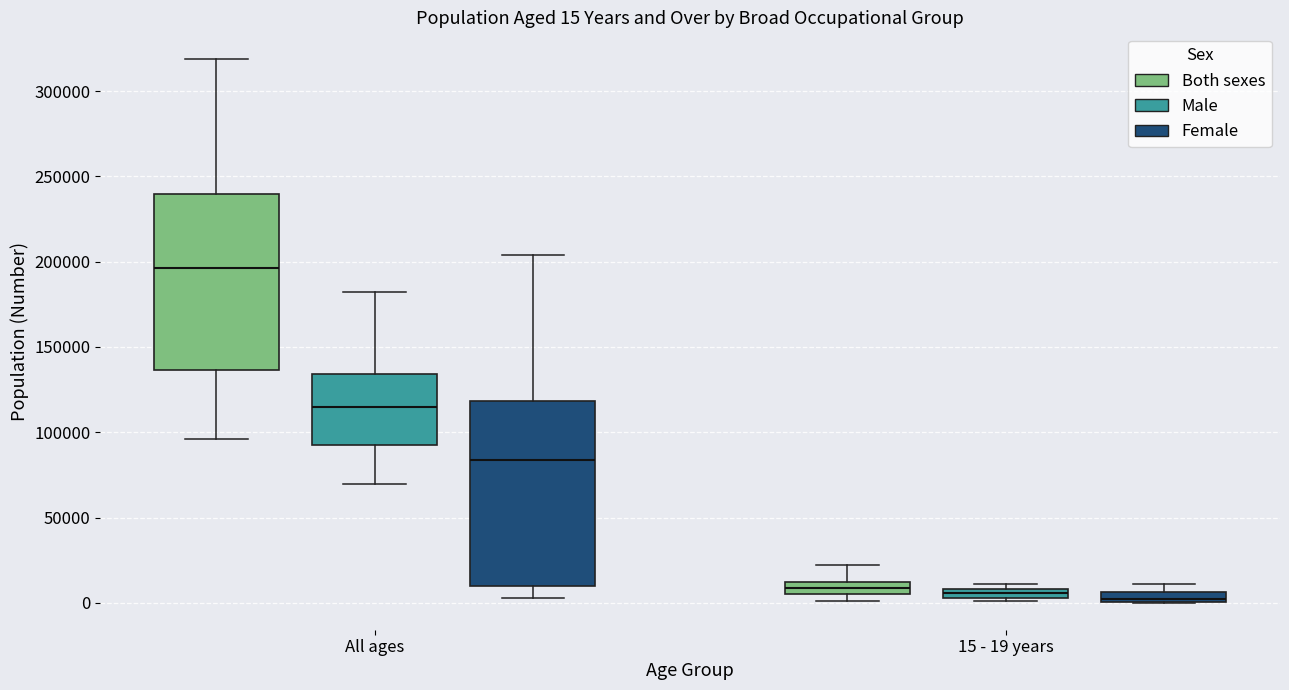

Which box is the tallest, from its lower edge to its upper edge?

All ages (Female)